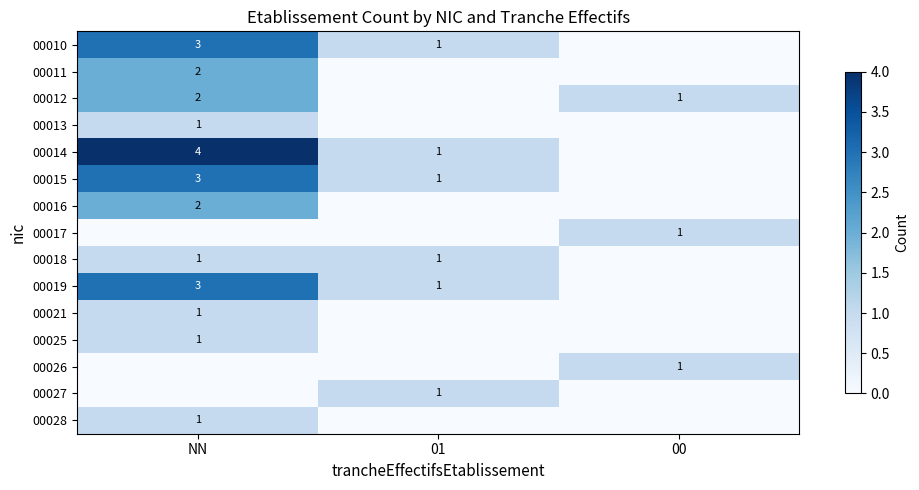

What is the difference between the highest and lowest values at 01?

1